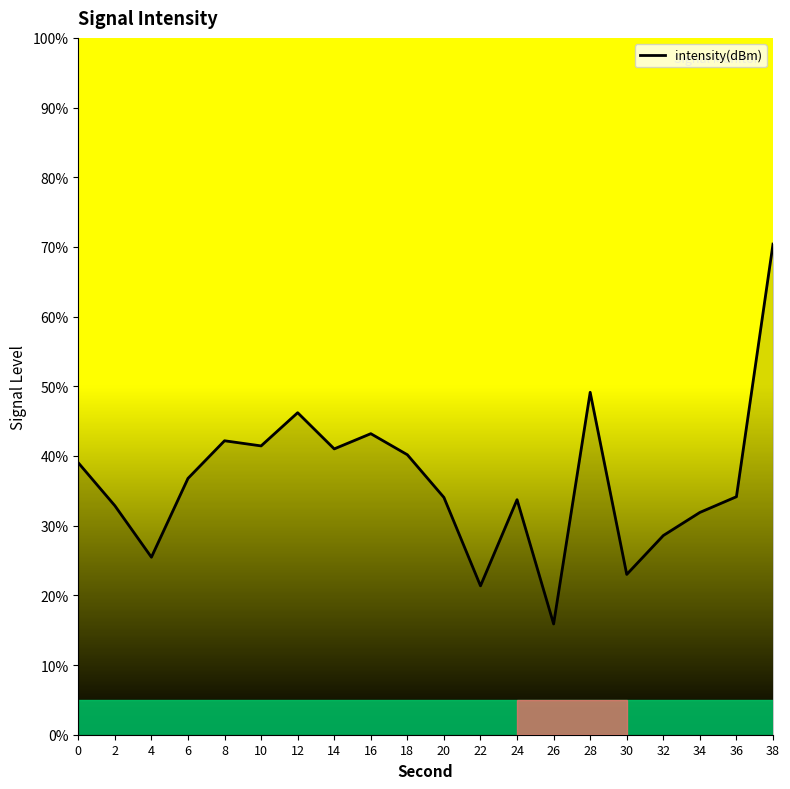

At which category does the chart reach its minimum across all series?

26